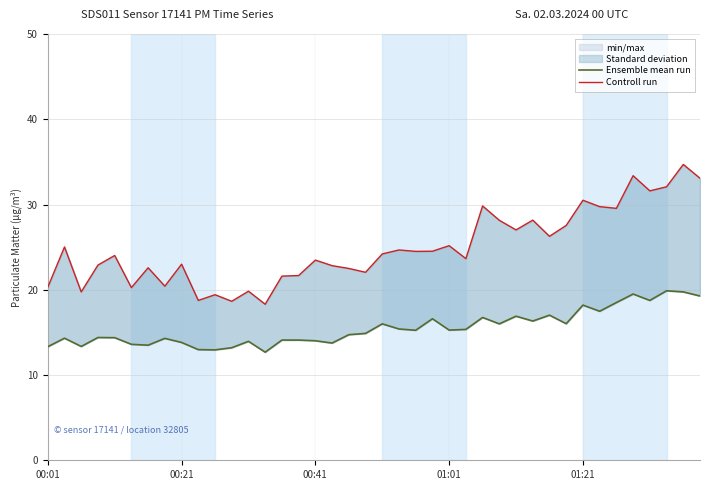

Between 00:21 and 8, which series saw the biggest shift?

Controll run